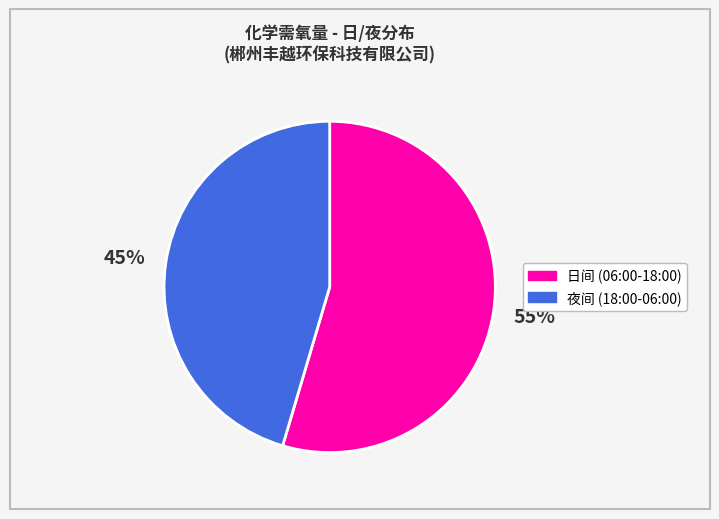

How many segments does this pie chart have?

2